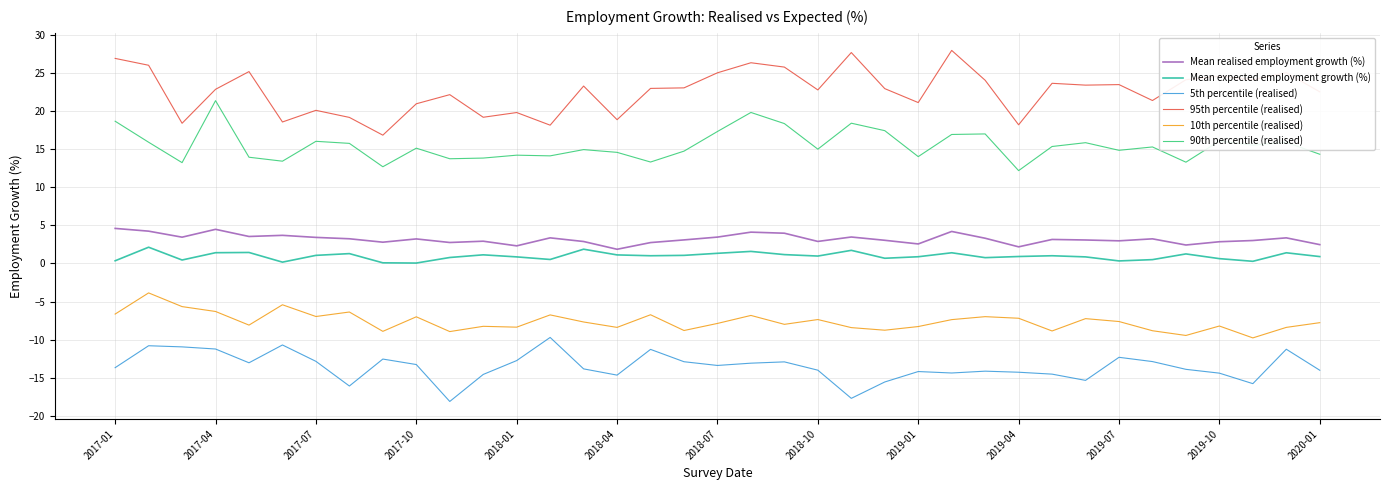

Rank the series by their maximum value, from highest to lowest.

95th percentile (realised), 90th percentile (realised), Mean realised employment growth (%), Mean expected employment growth (%), 10th percentile (realised), 5th percentile (realised)